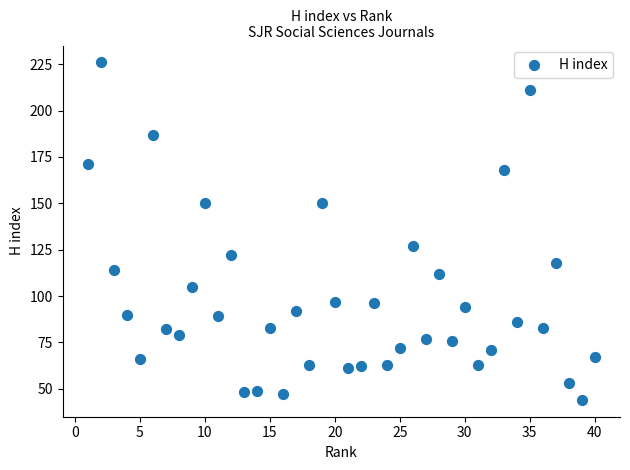

What is the range of Y values (max minus min)?

182